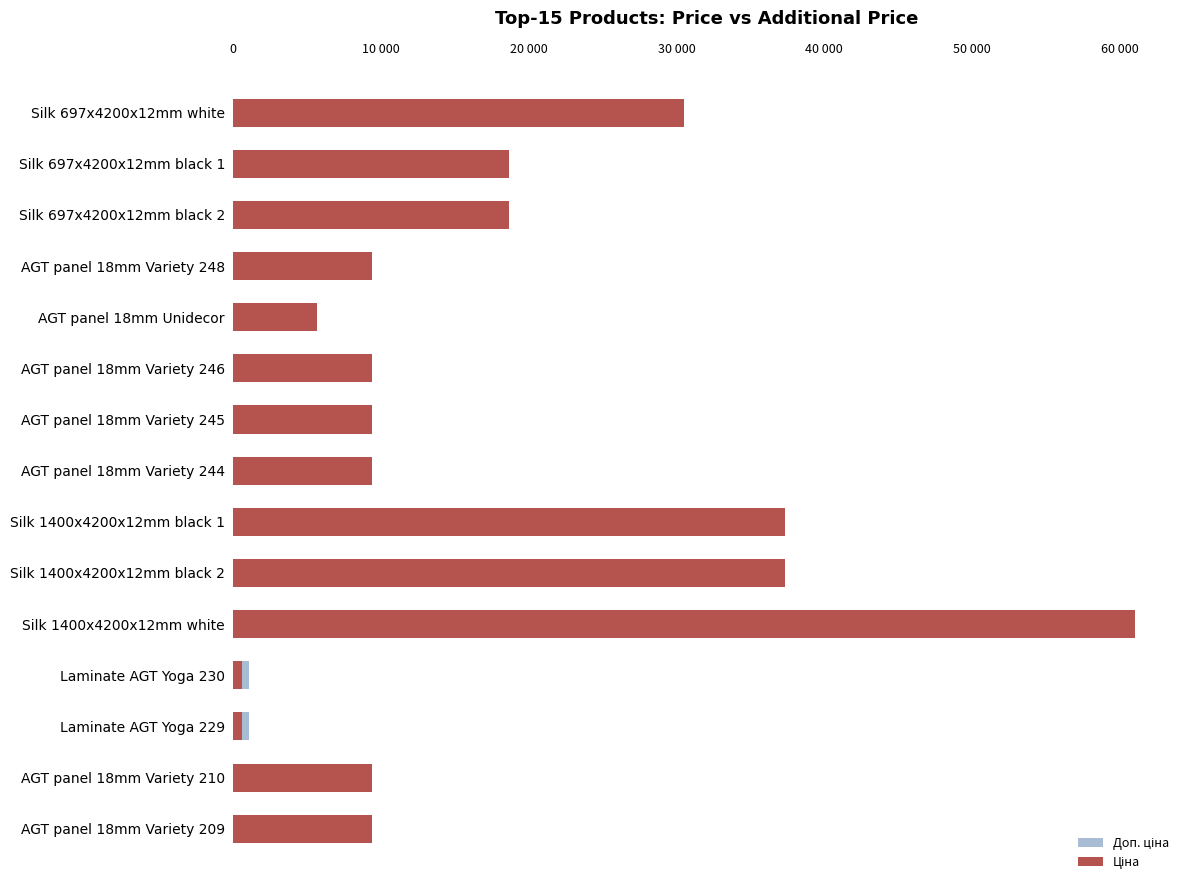

How many values in the Ціна series exceed 9416?

12